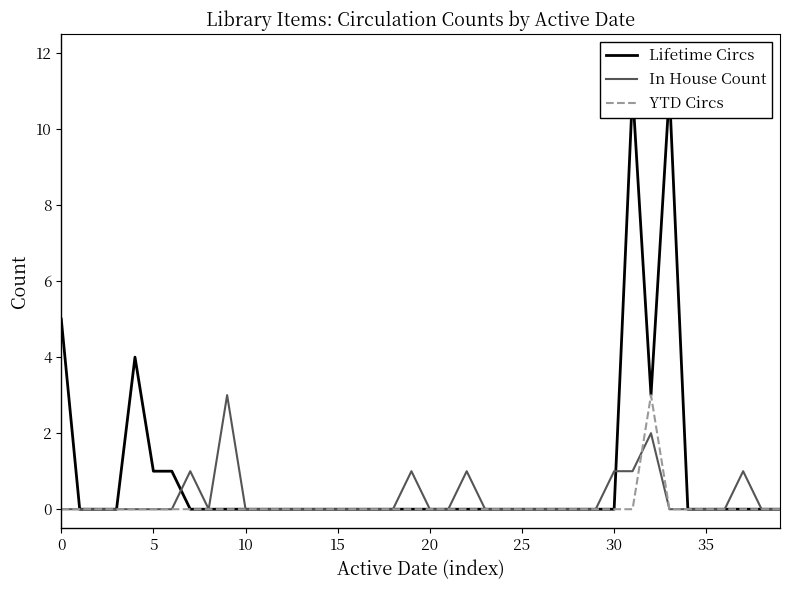

At 29, list the series in order from smallest to largest.

Lifetime Circs, In House Count, YTD Circs